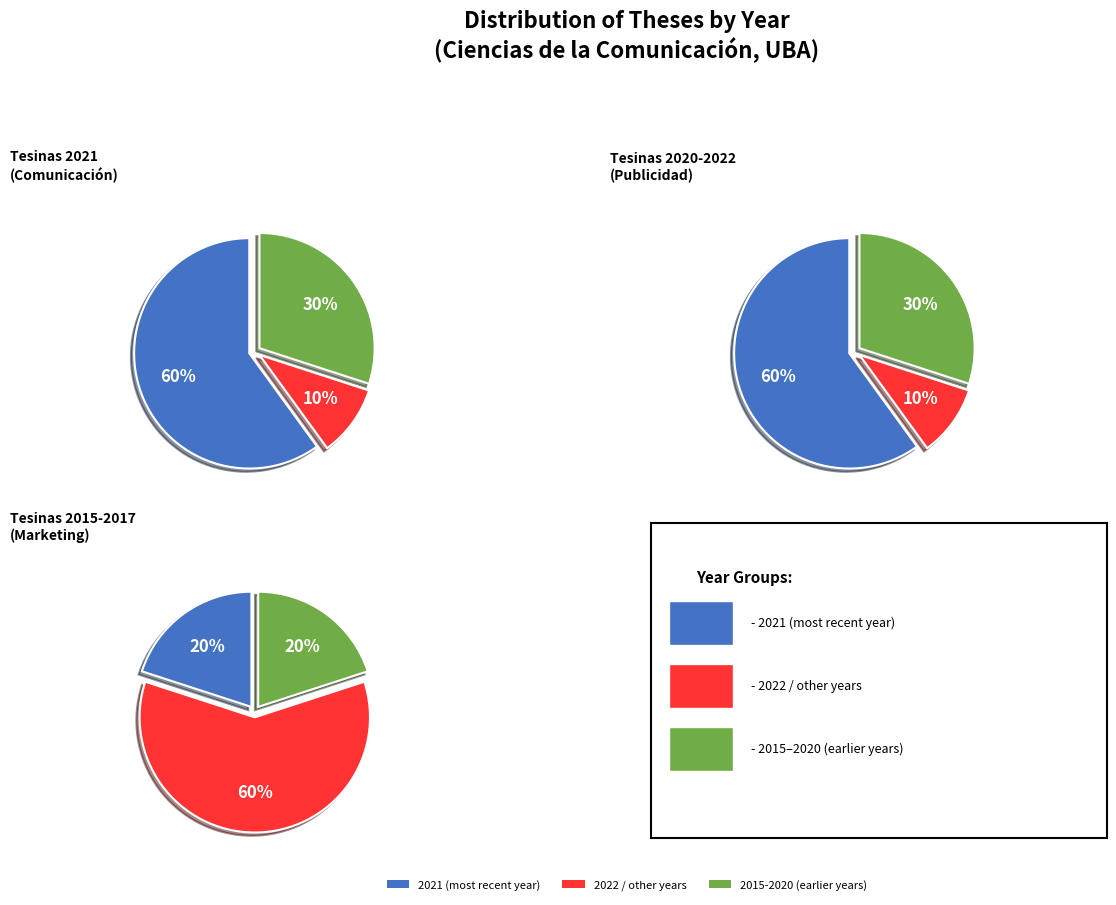

The 2291 slice represents 21% of the pie. True or false?

False